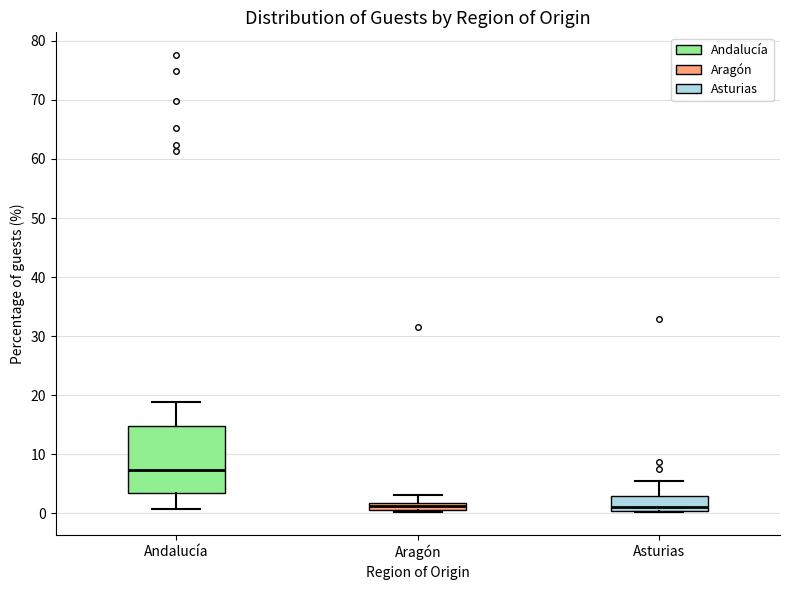

Where is the upper edge of the box for Asturias on the y-axis? The values are not printed on the chart, so give them approximately, as read against the axis.

3